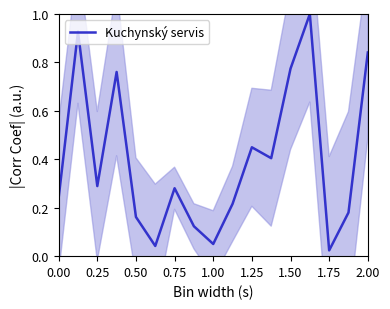

Count the number of data series in this chart.

1